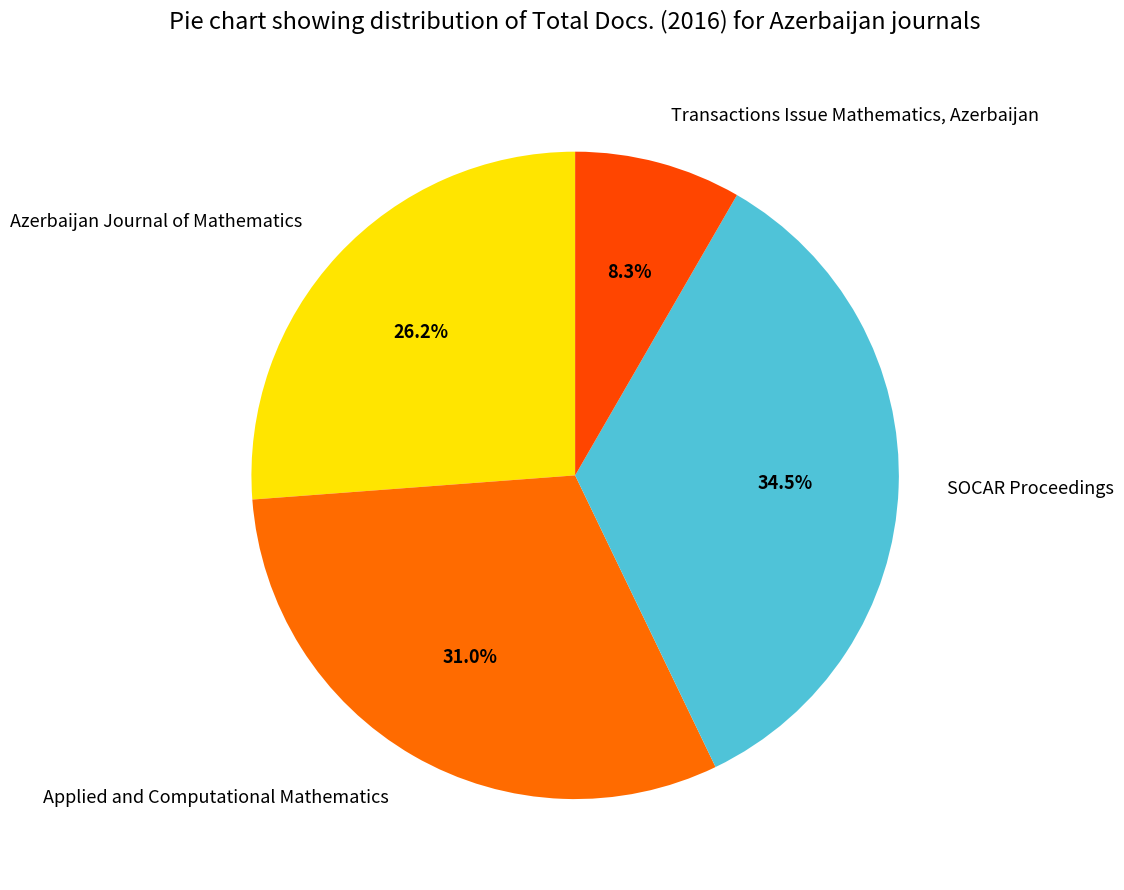

Count the number of slices in the pie.

4